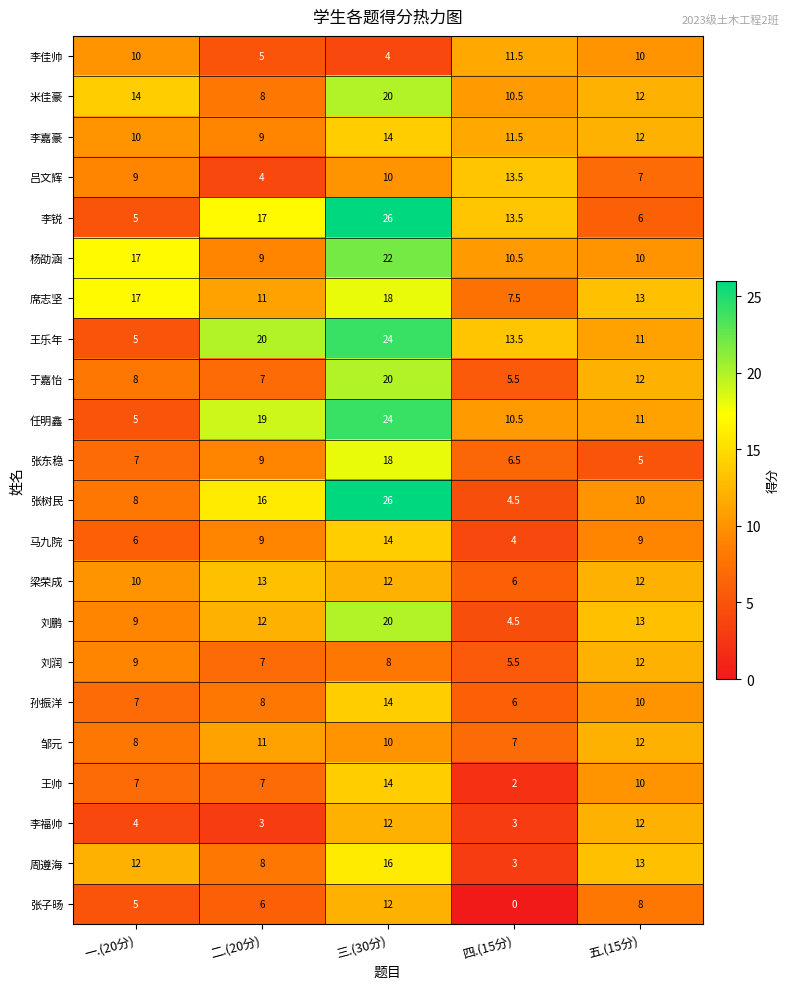

Which series has the largest total across all categories?

王乐年